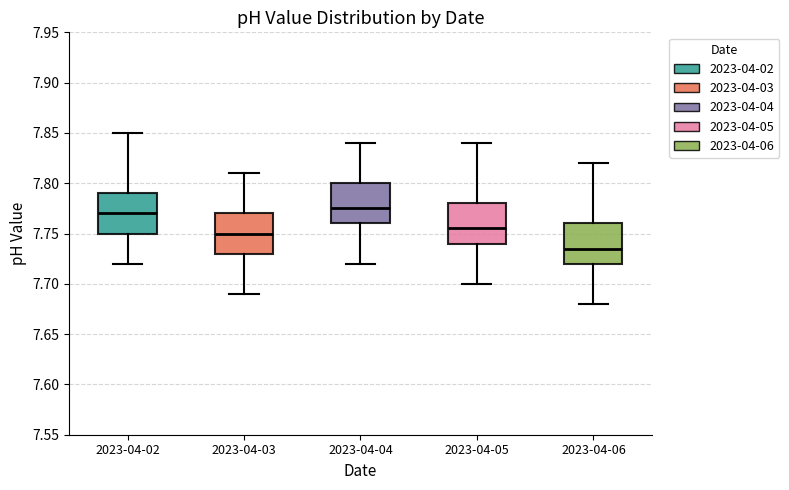

Where does the upper whisker of the box for 2023-04-05 end on the y-axis? The values are not printed on the chart, so give them approximately, as read against the axis.

7.840